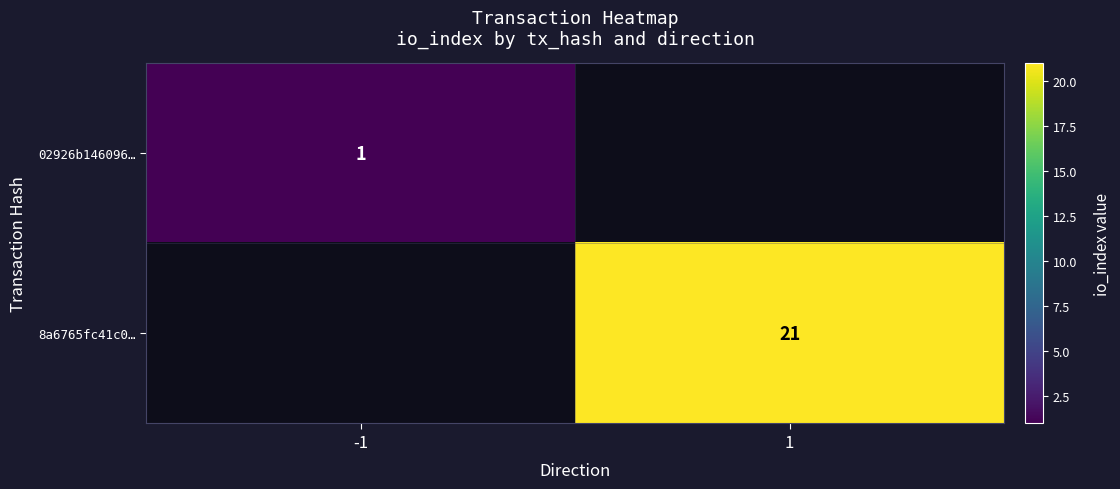

Which category has the highest value across all series?

1